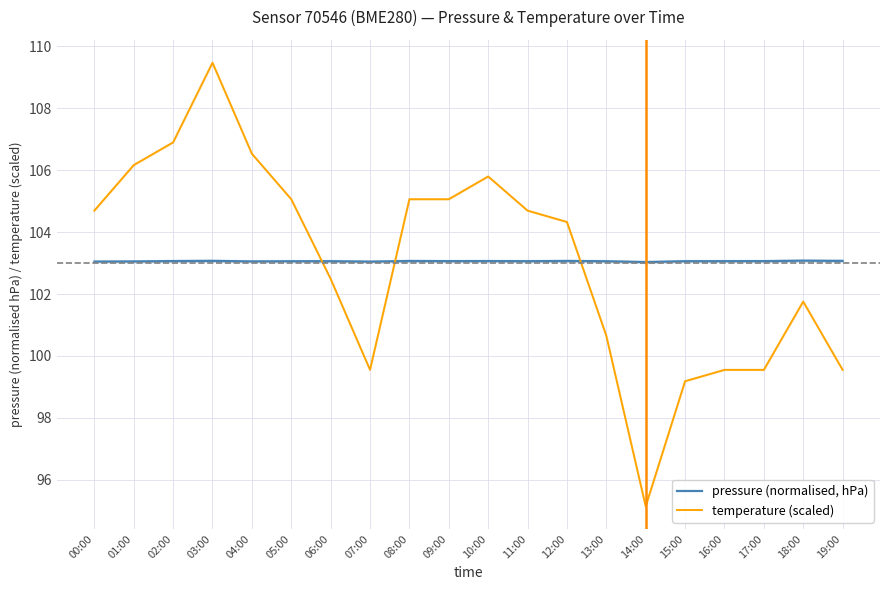

Between 10:00 and 12:00, which series saw the biggest shift?

temperature (scaled)